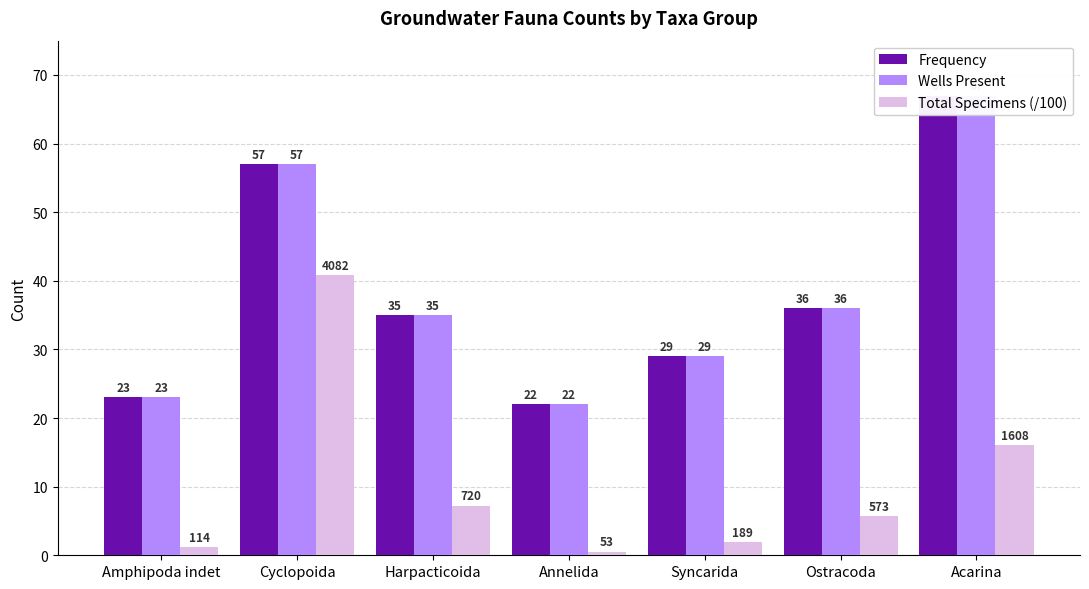

Reading right to left, what are all the values shown in this chart?

Frequency: 67.0	36.0	29.0	22.0	35.0	57.0	23.0
Wells Present: 67.0	36.0	29.0	22.0	35.0	57.0	23.0
Total Specimens (/100): 16.1	5.7	1.9	0.5	7.2	40.8	1.1